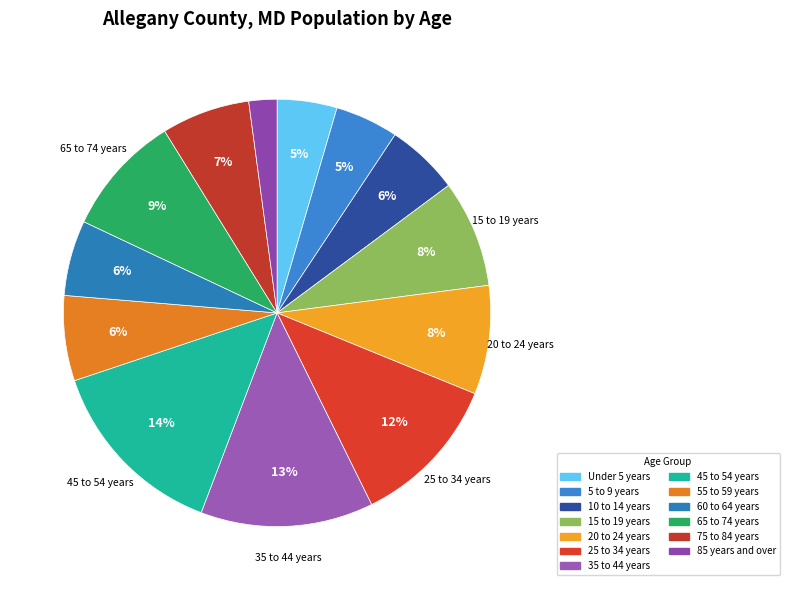

Count the number of slices in the pie.

13